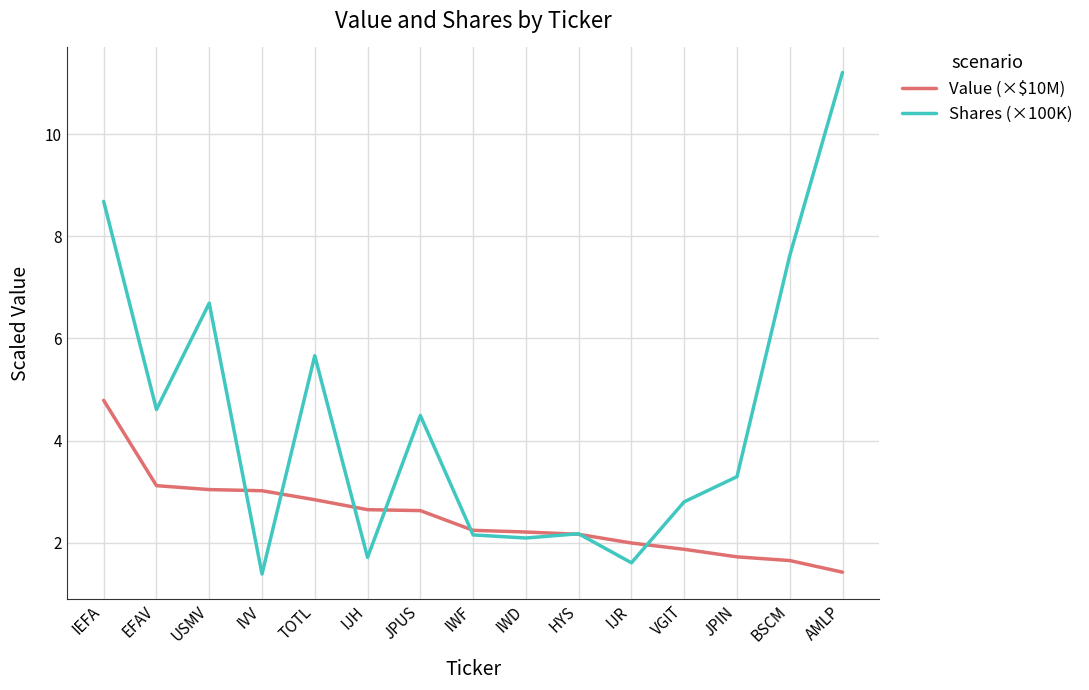

Which category has the highest value across all series?

AMLP